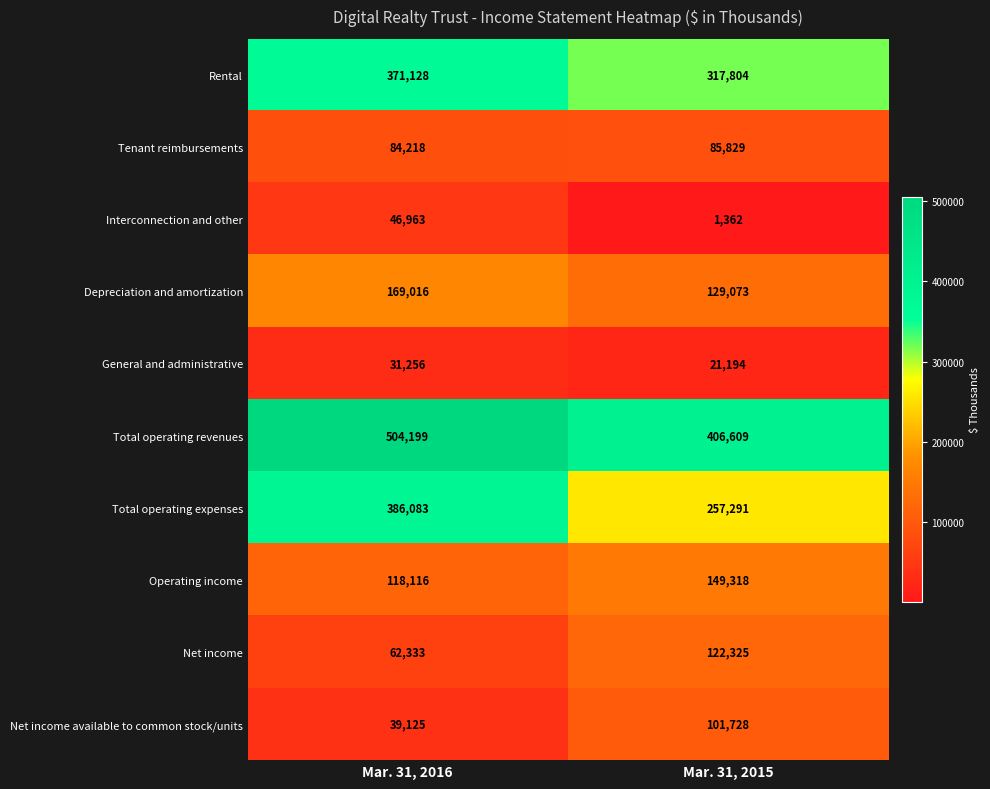

The Tenant reimbursements series shows 85829 at Mar. 31, 2015. True or false?

True